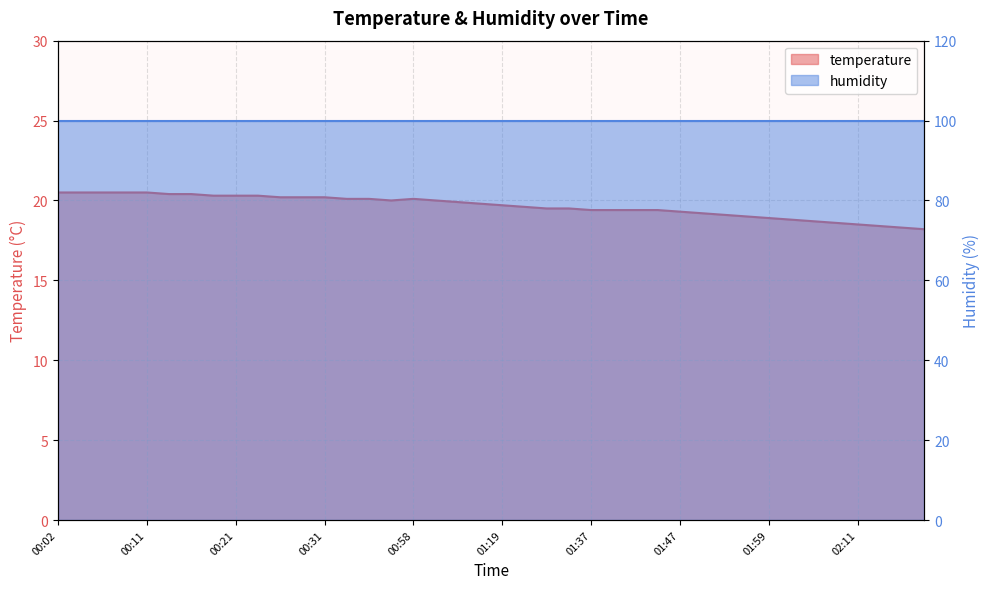

Which label corresponds to the smallest value in the chart?

02:20